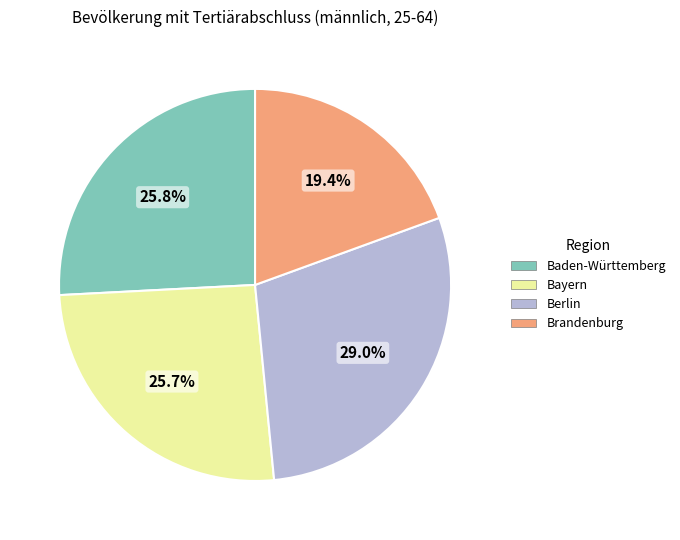

Count the number of slices in the pie.

4